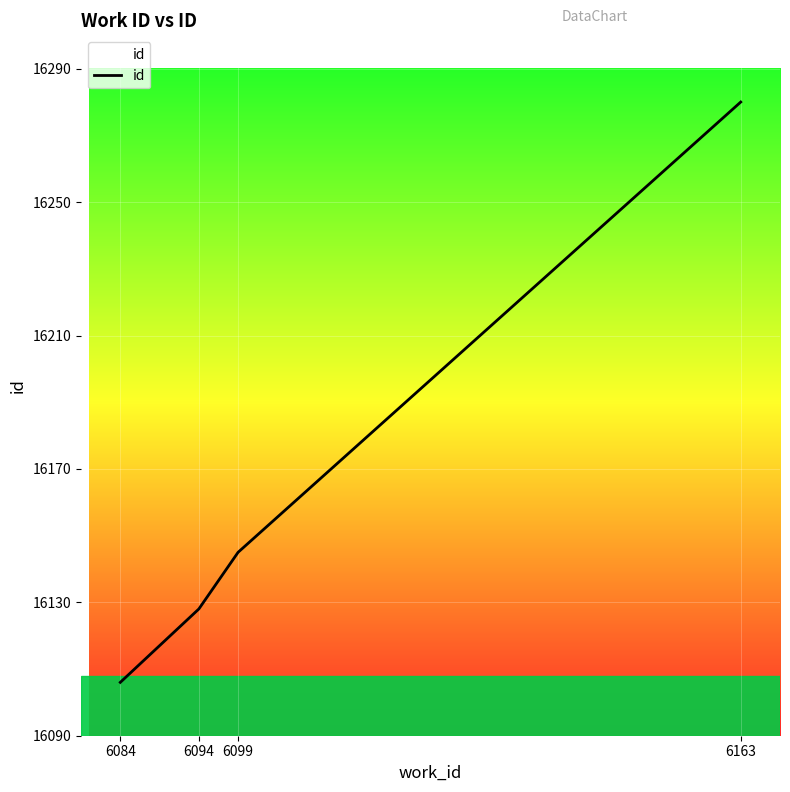

Is it true that the value at 6094 is 8946?

False